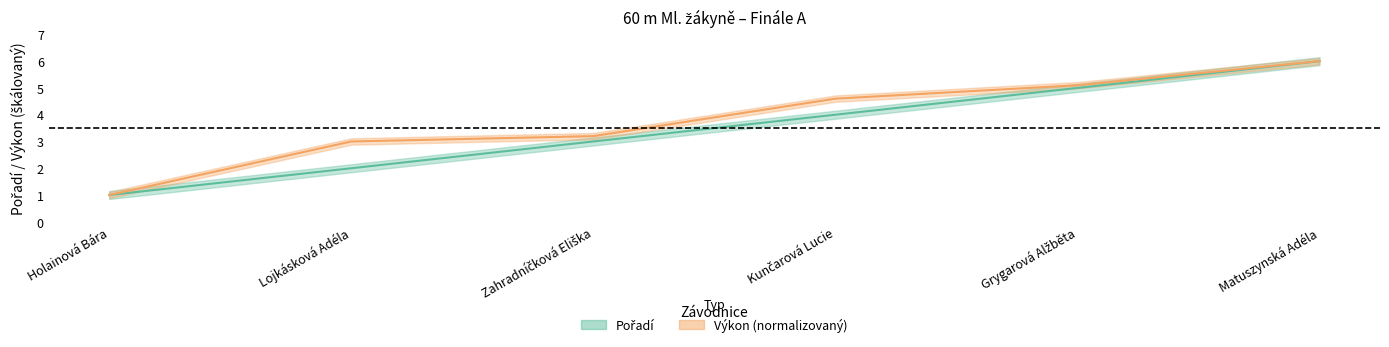

At how many categories does at least one series exceed 1?

5